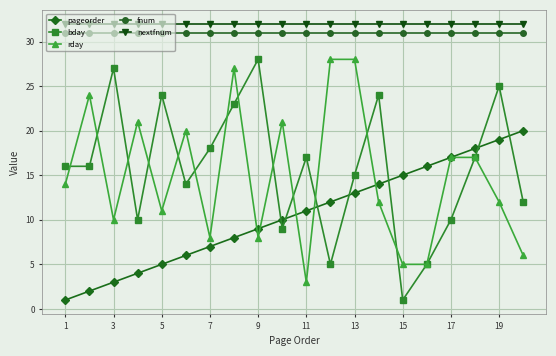

True or false: fnum and bday intersect in this chart.

False